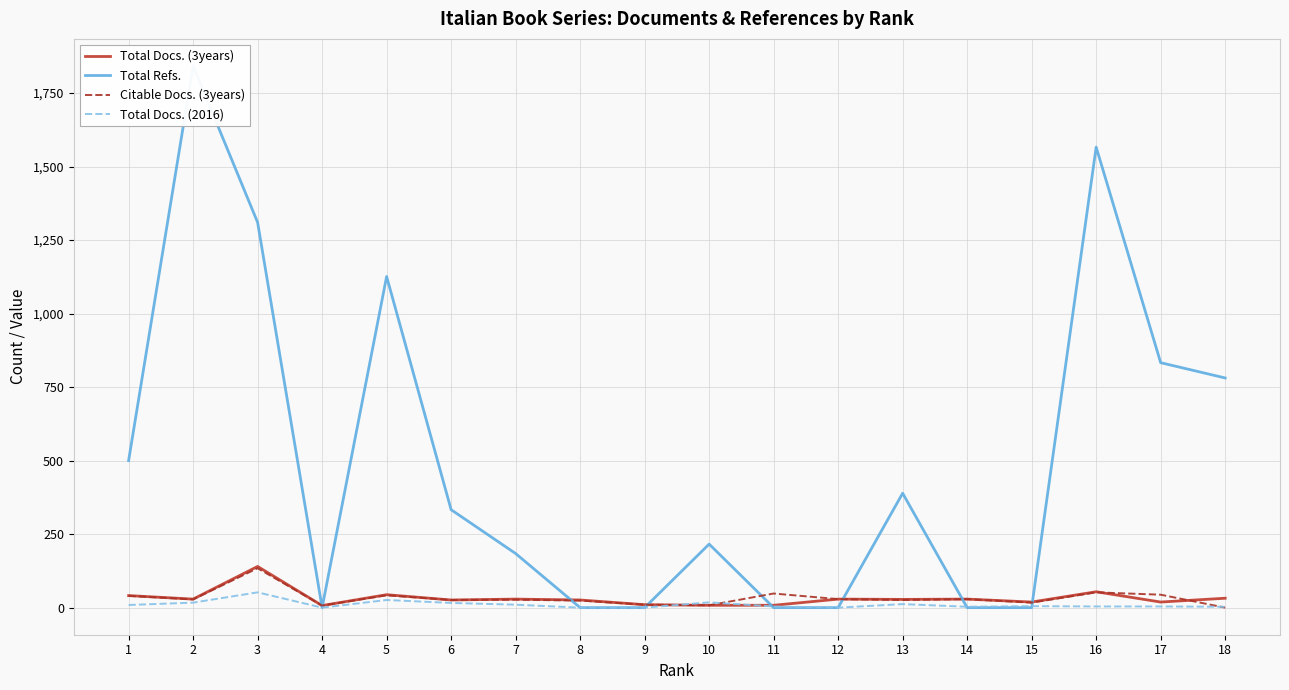

At 3, list the series in order from smallest to largest.

Total Docs. (2016), Citable Docs. (3years), Total Docs. (3years), Total Refs.